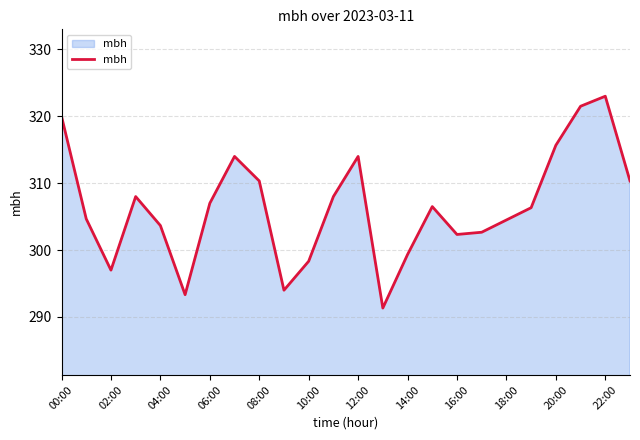

What is the difference between the second highest and minimum values?

30.2